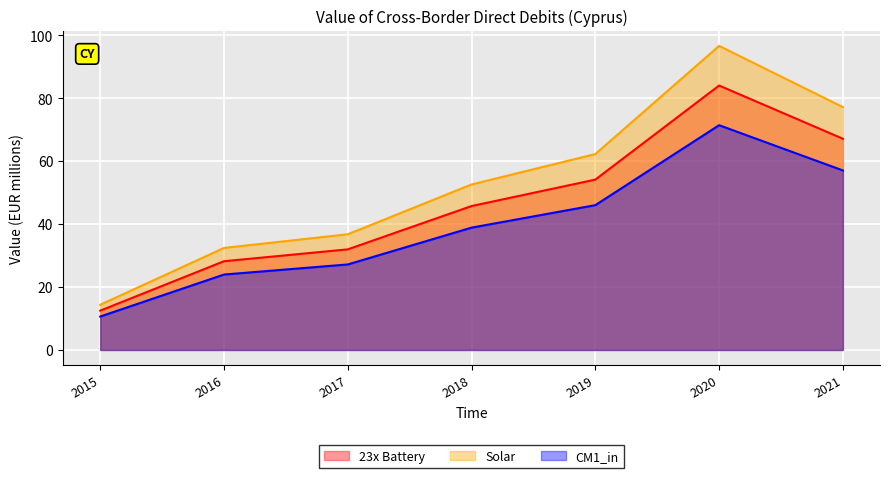

Is it true that 23x Battery equals 28.2 at 2016?

True